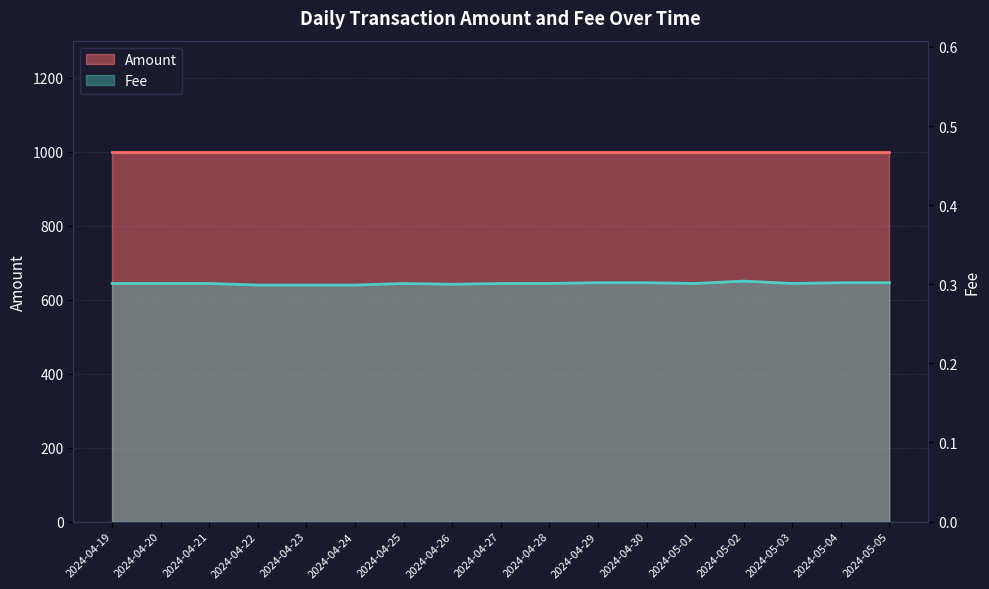

At which category does the chart reach its peak across all series?

2024-05-02